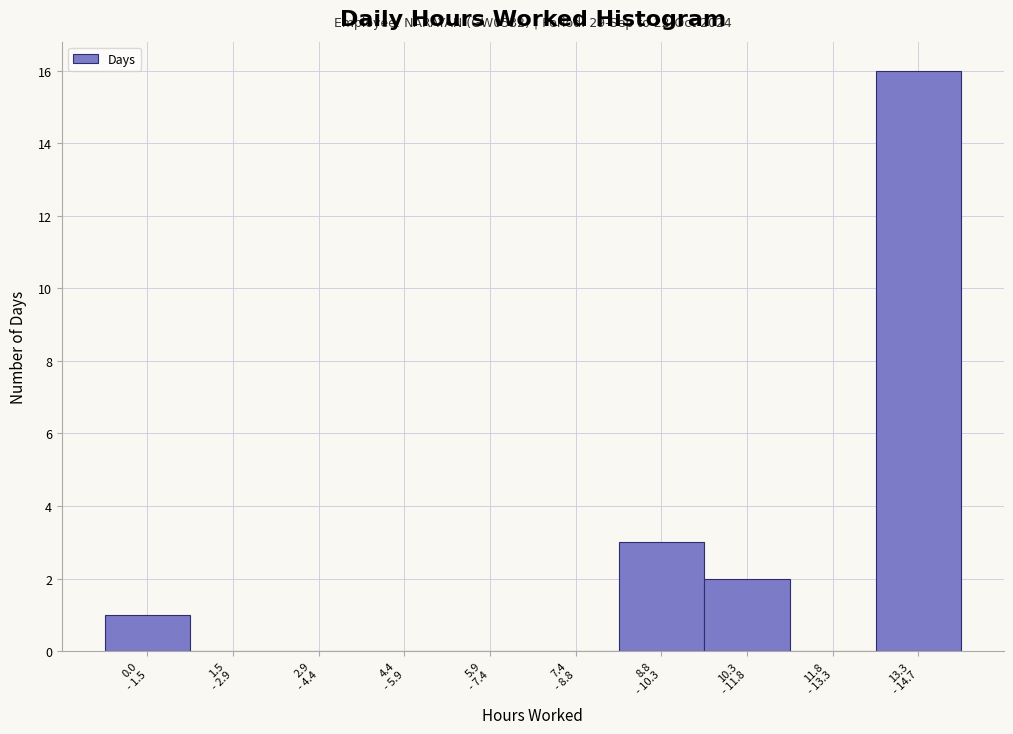

What is the sum of all values?

22